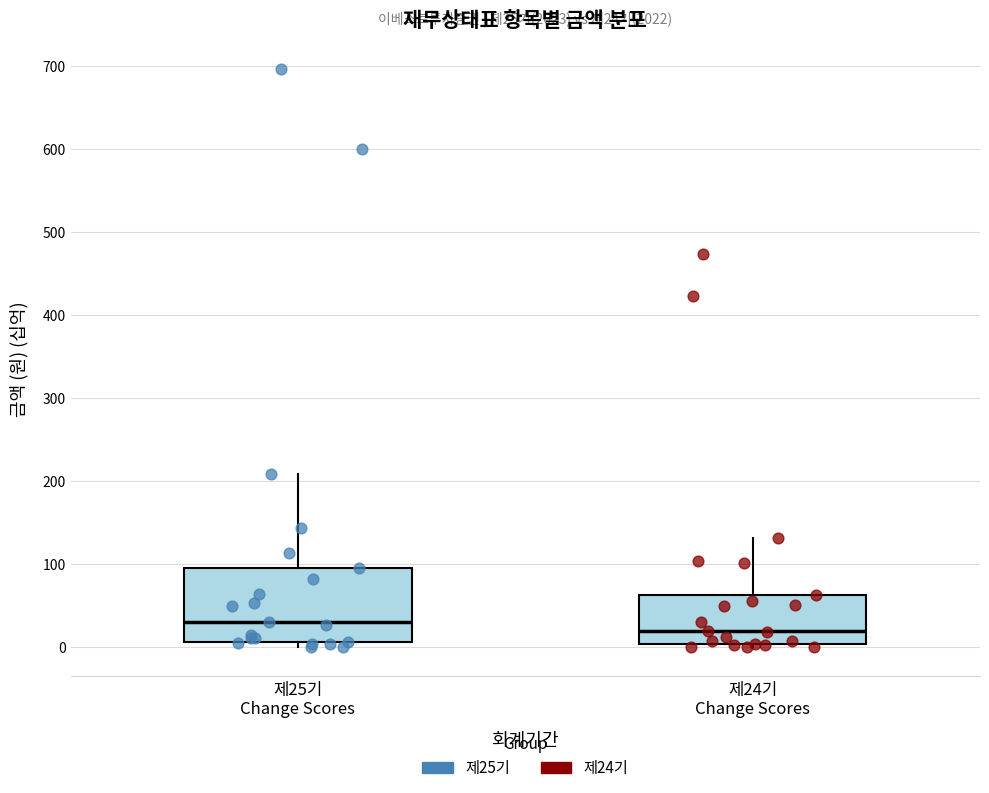

Which box is the tallest, from its lower edge to its upper edge?

제25기 Change Scores